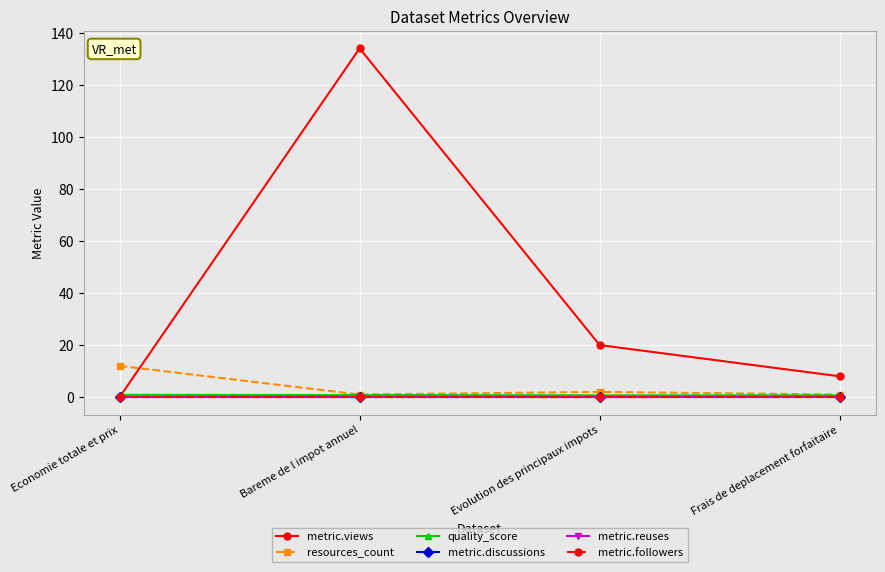

What is the maximum value shown in the chart?

134.0